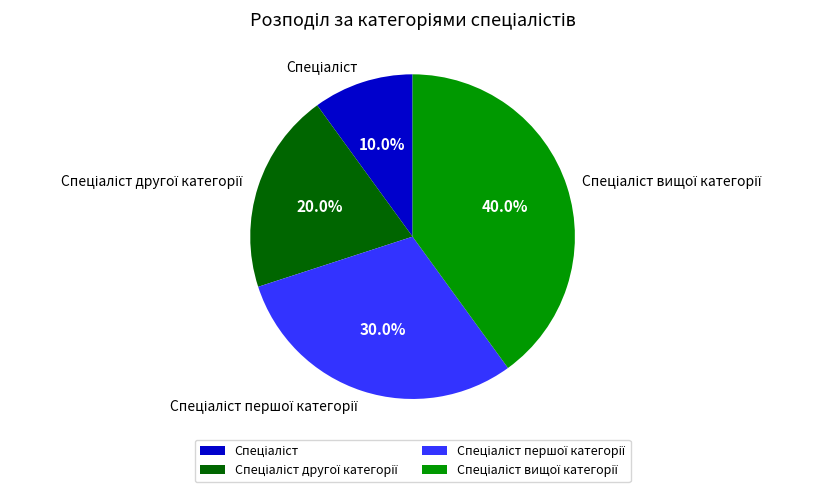

Is there any slice that represents more than half of the pie?

No